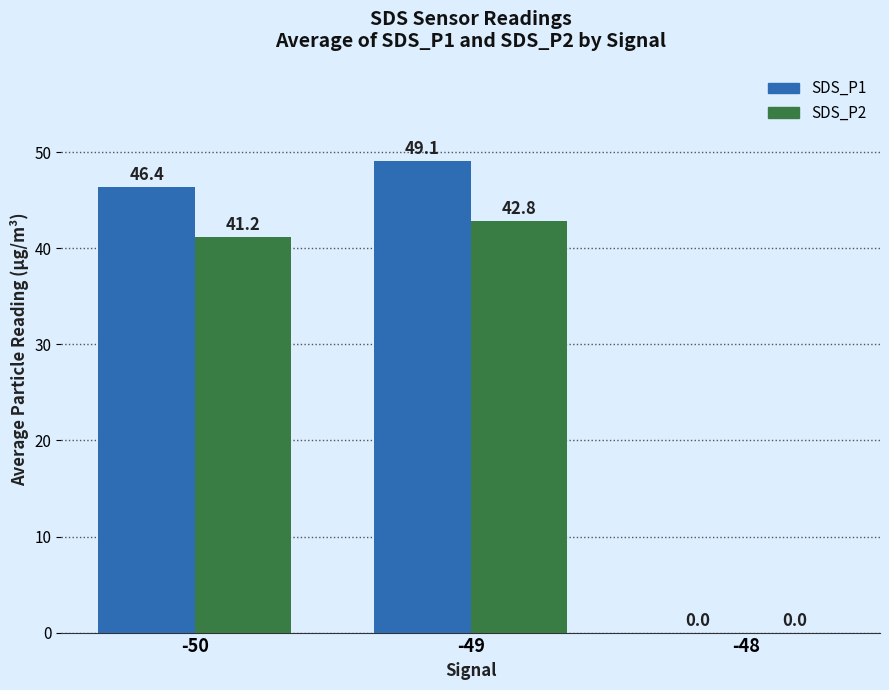

Count the number of data series in this chart.

2